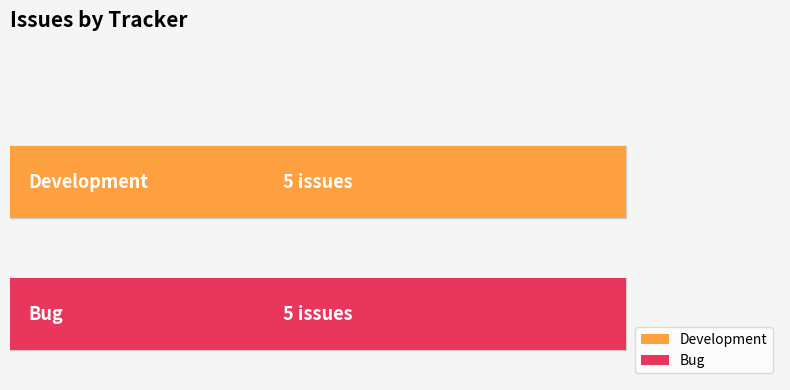

Does the chart contain any negative values?

No